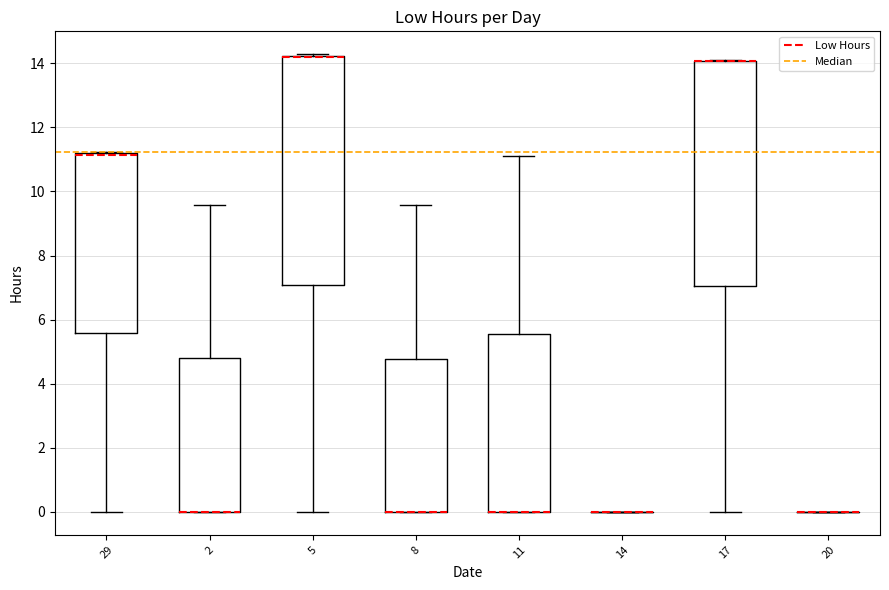

Where does the upper whisker of the box at x = 2 end on the y-axis? The values are not printed on the chart, so give them approximately, as read against the axis.

9.6